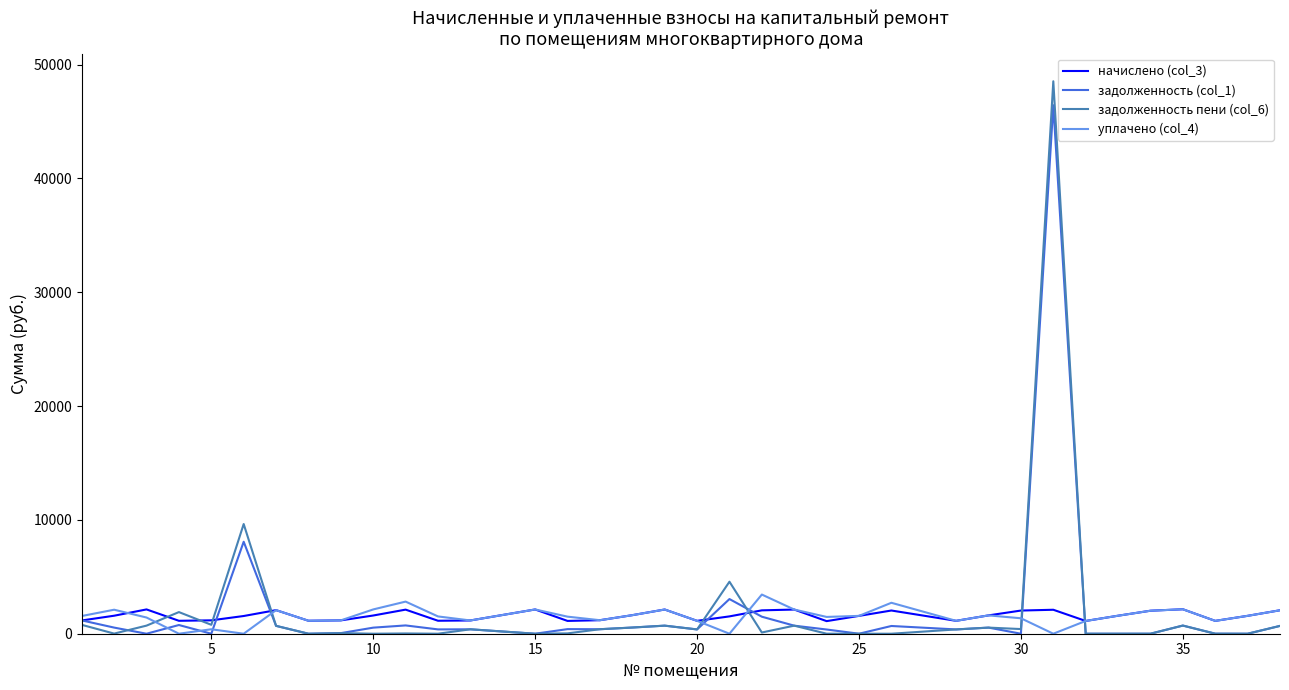

Which series has the widest spread of values?

задолженность пени (col_6)